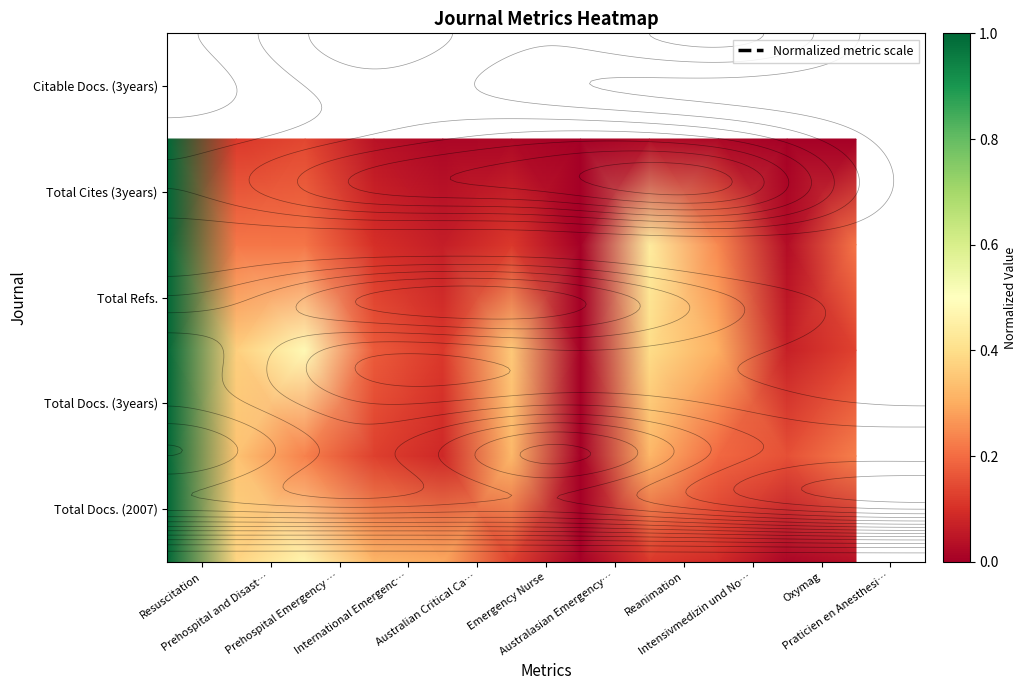

How many distinct data groups are displayed?

5